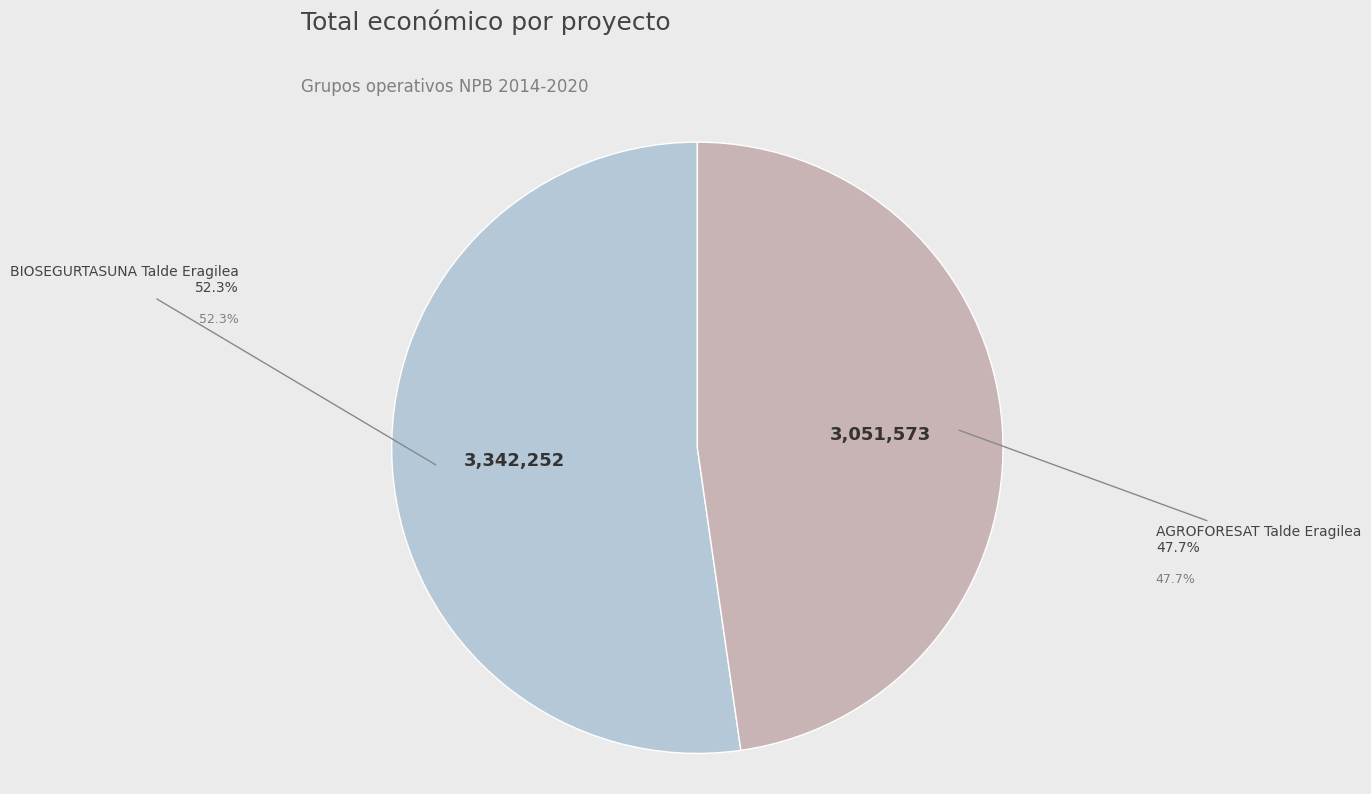

Does any single category account for the majority?

Yes